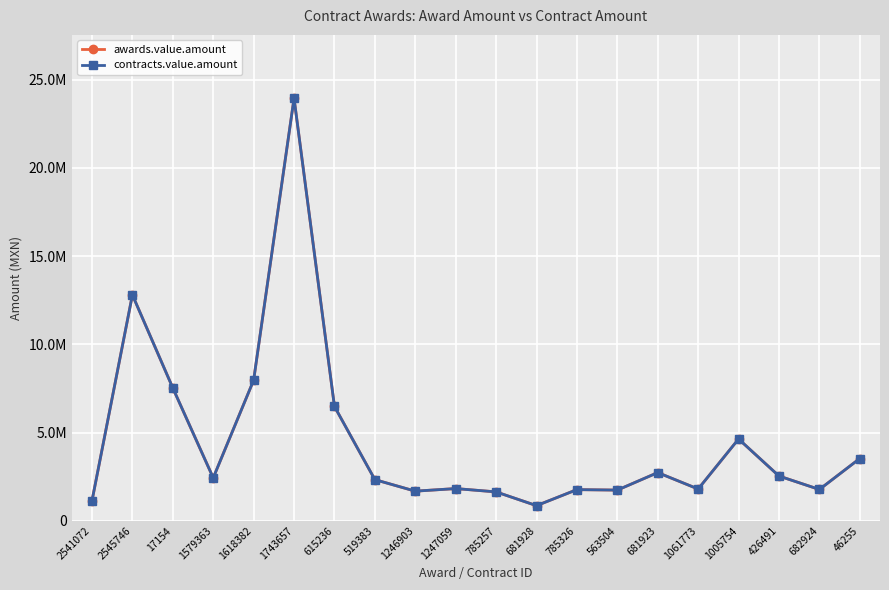

Does the chart have visible grid lines?

Yes